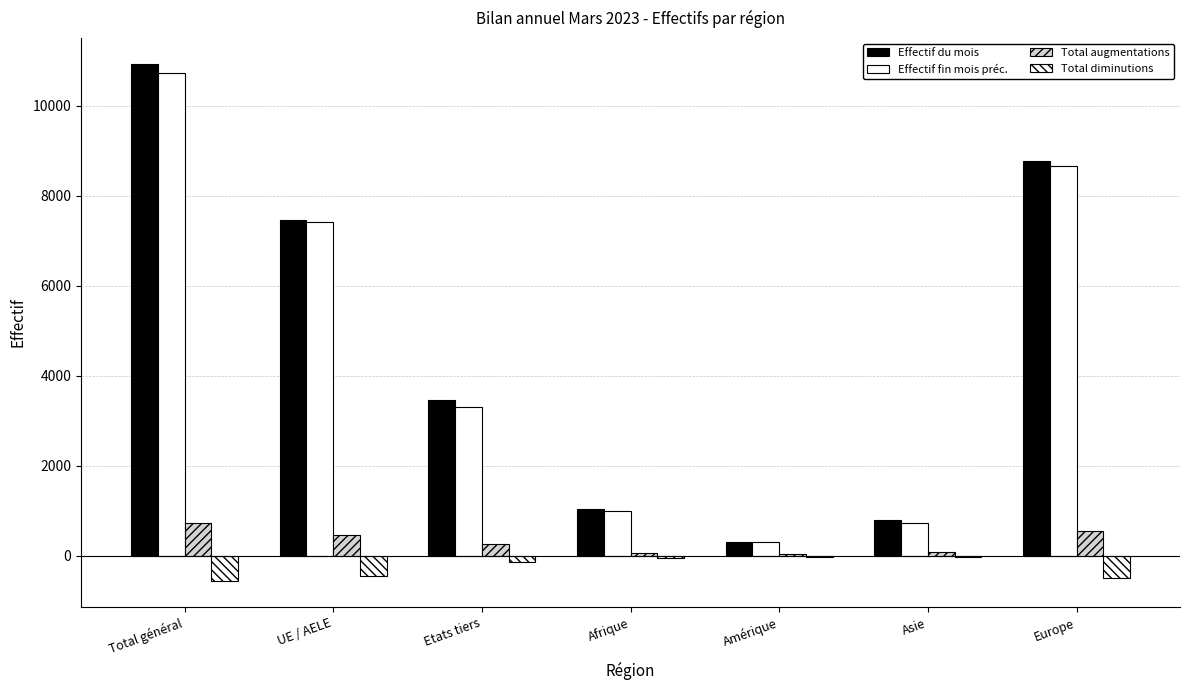

Is it true that Effectif fin mois préc. equals 726 at Asie?

True